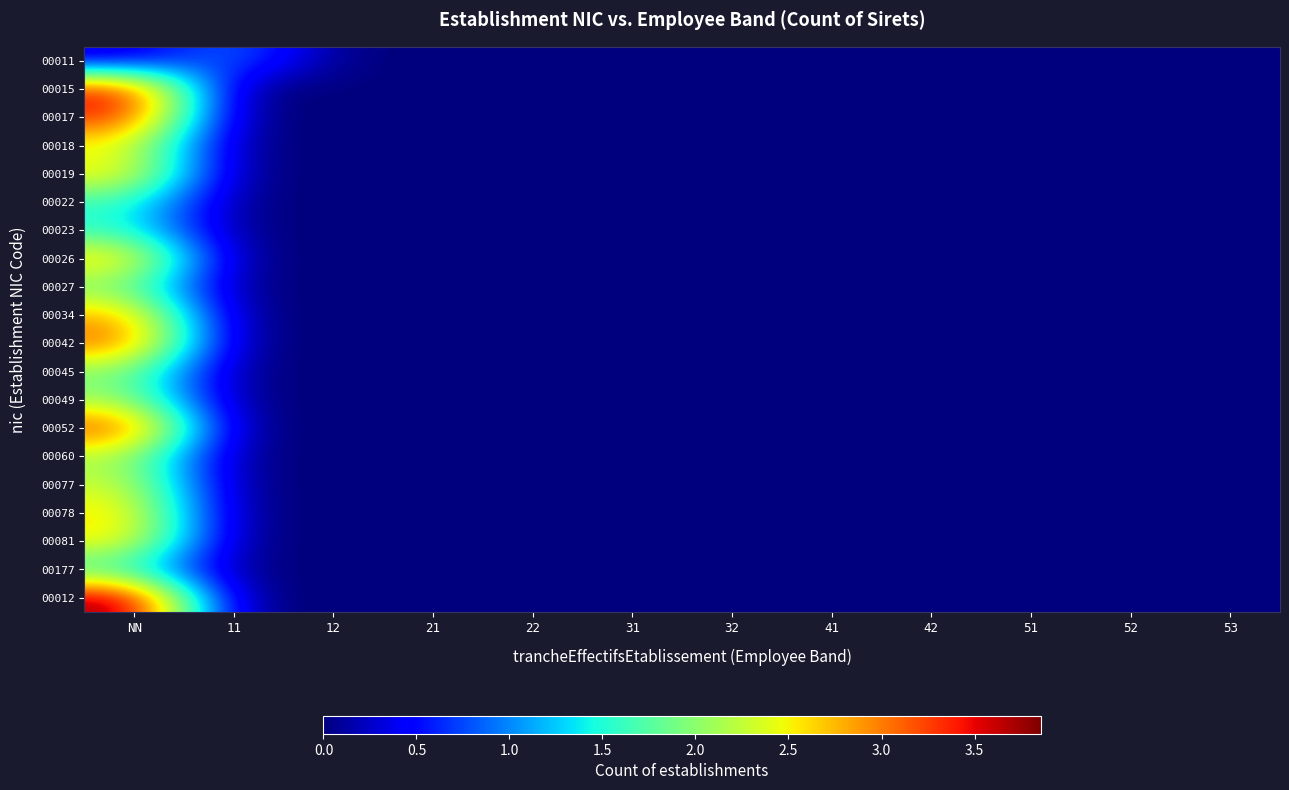

Which series changed the most between 12 and 42?

00011